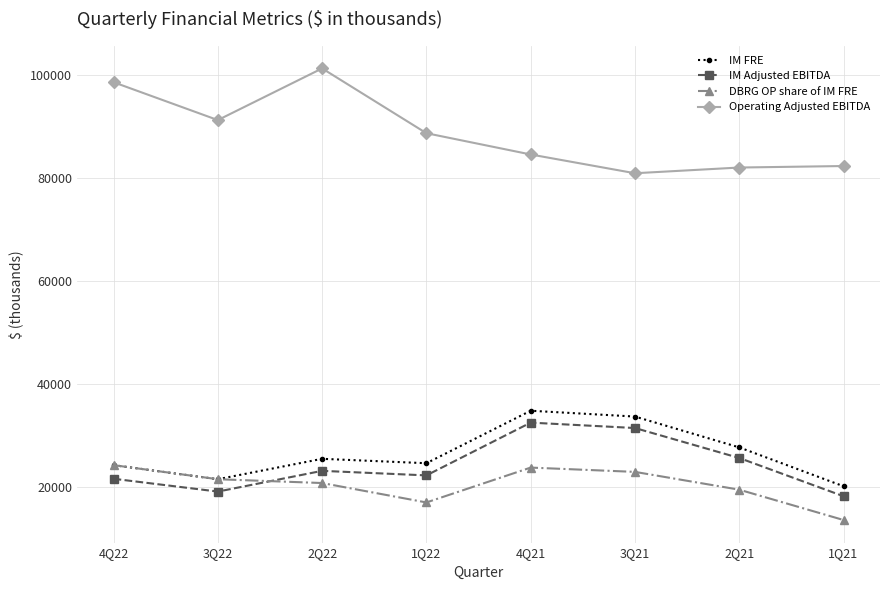

What is the total value across all series at 3Q22?

153299